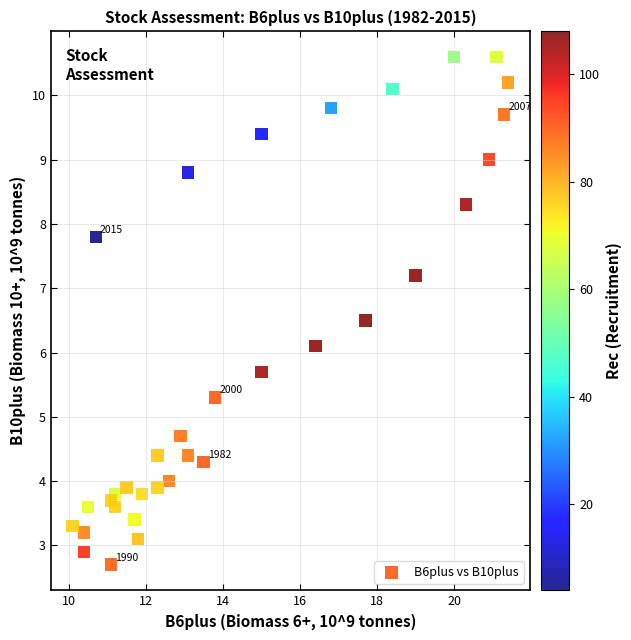

What Y value in the scatter plot is closest to 6?

6.1